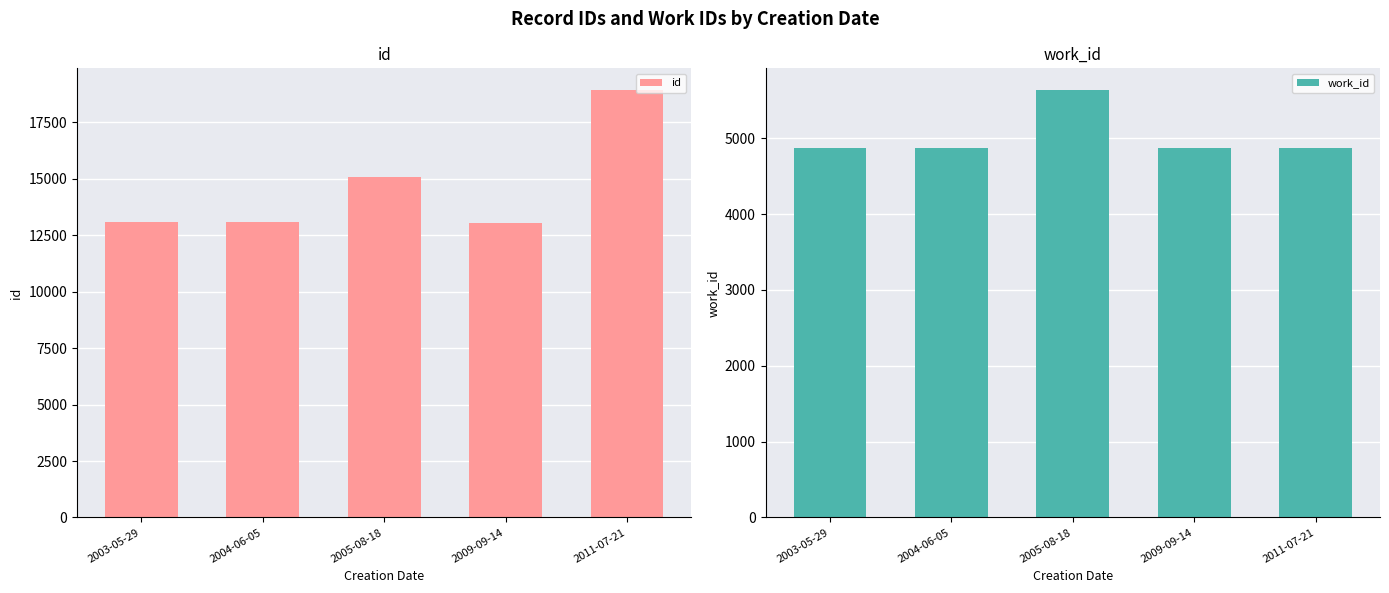

What is the difference between the id values at 2011-07-21 and 2004-06-05?

5861